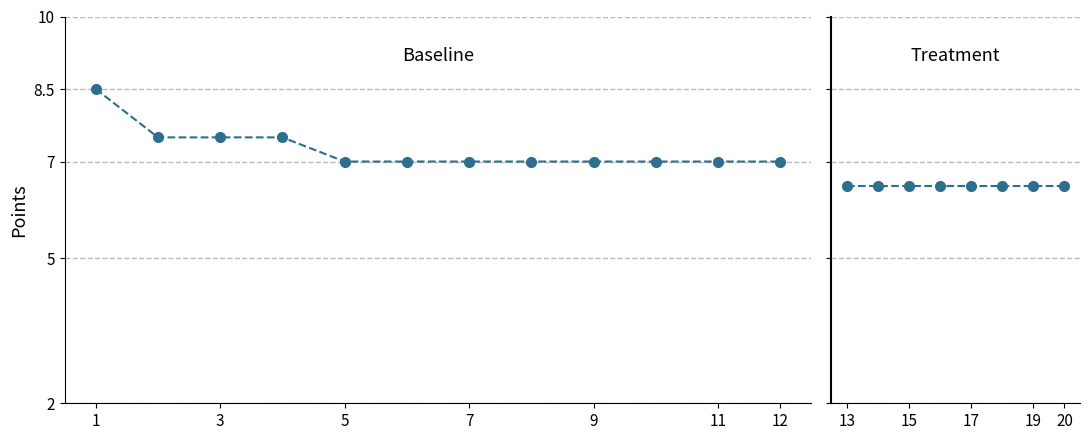

What is the maximum value shown in the chart?

8.5